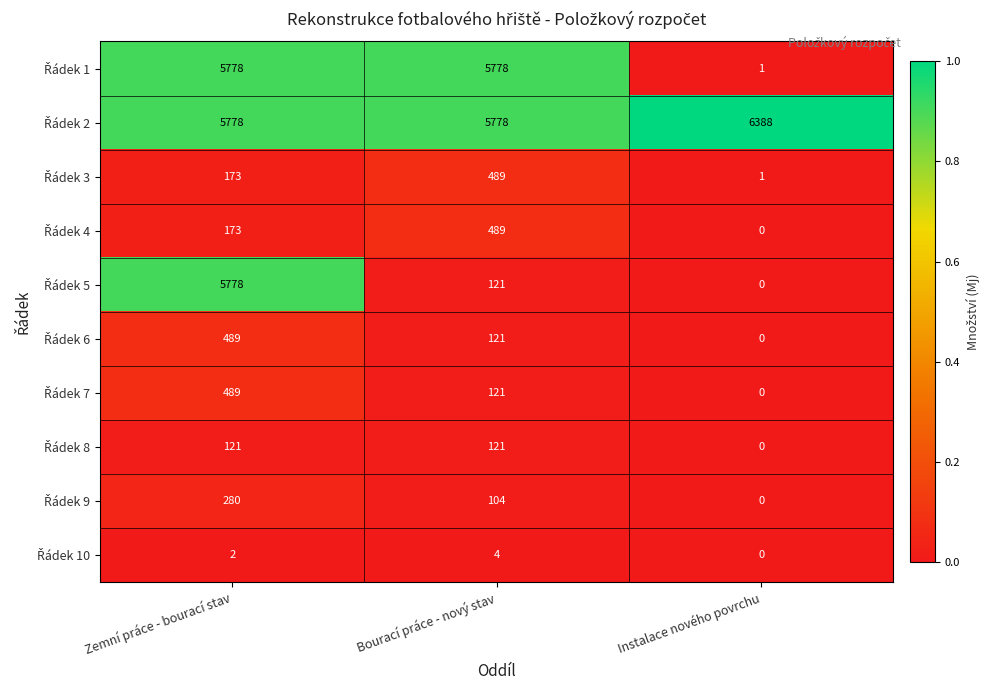

Which label corresponds to the largest value in the chart?

Instalace nového povrchu